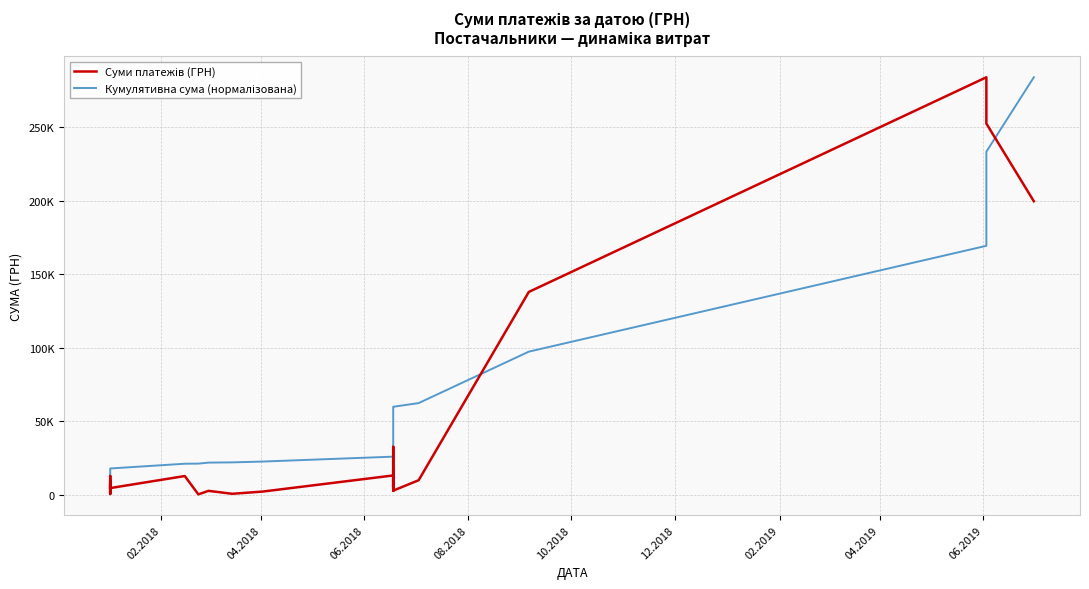

How many values in the Суми платежів (ГРН) series are below 5876?

20